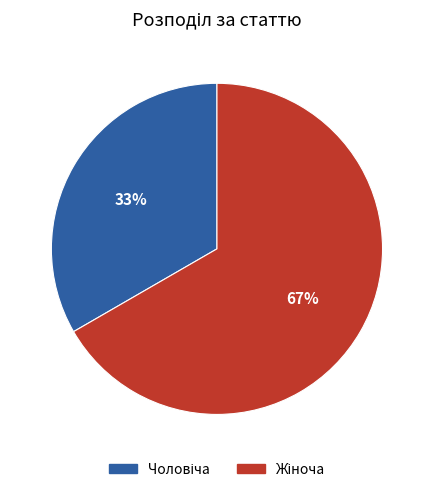

Is there a majority slice in this chart?

Yes